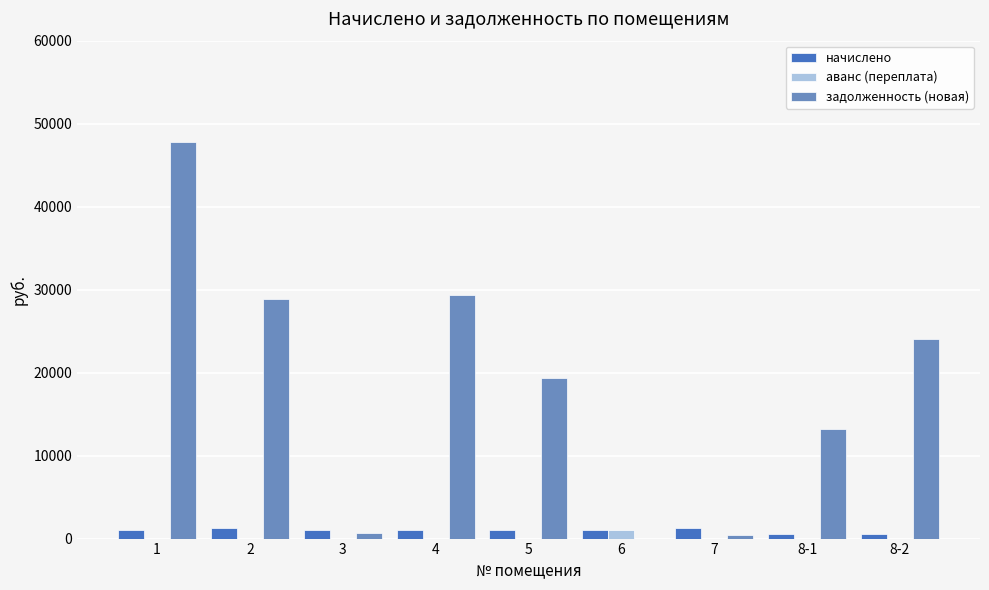

Which series has the largest range (max minus min)?

задолженность (новая)